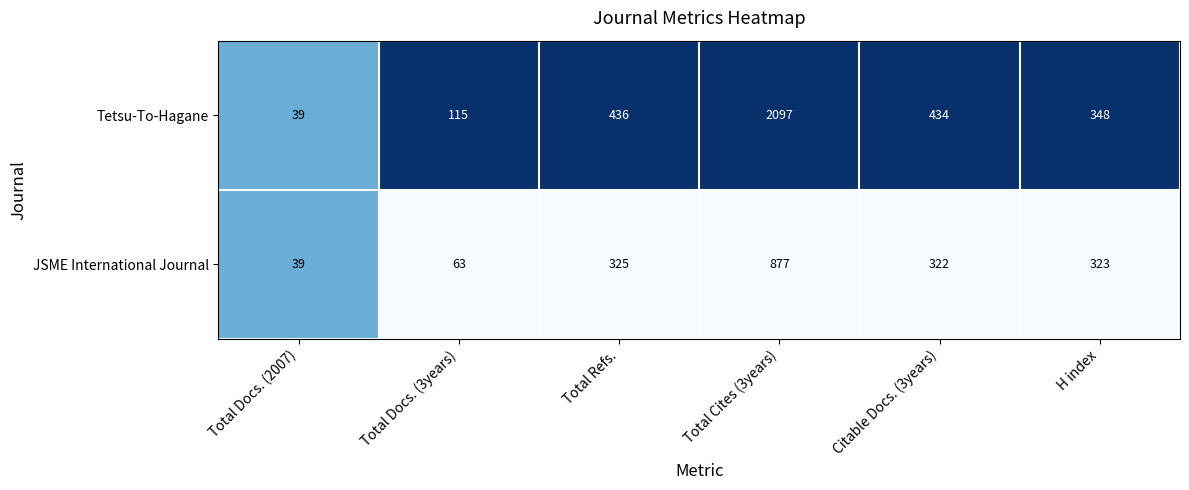

What is the difference between the highest and lowest values at H index?

25